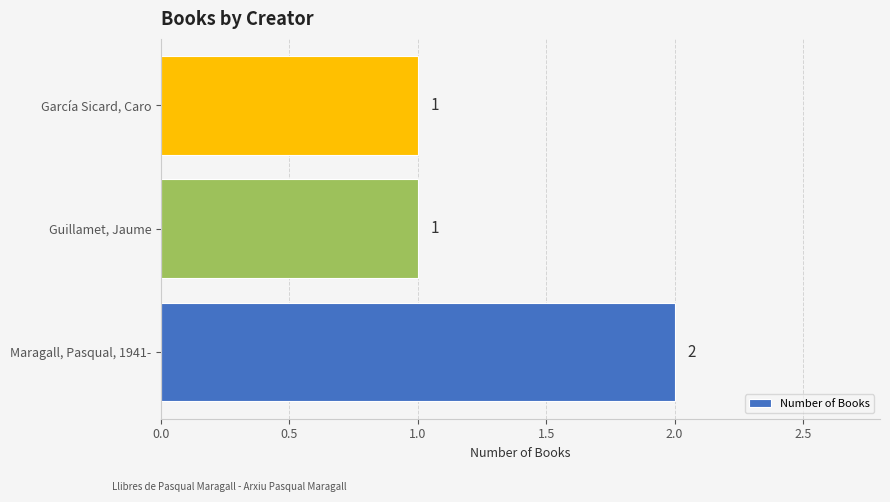

The value at Guillamet, Jaume is 0. True or false?

False